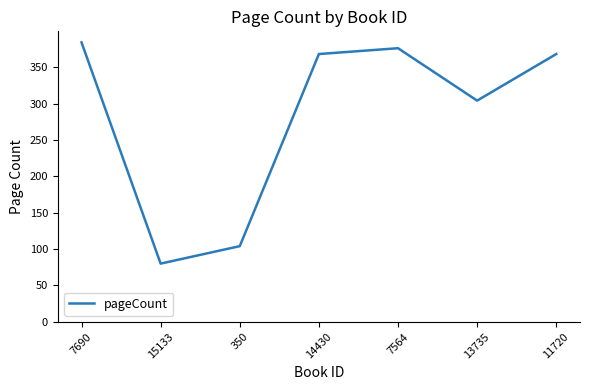

Count the number of categories in the chart.

7